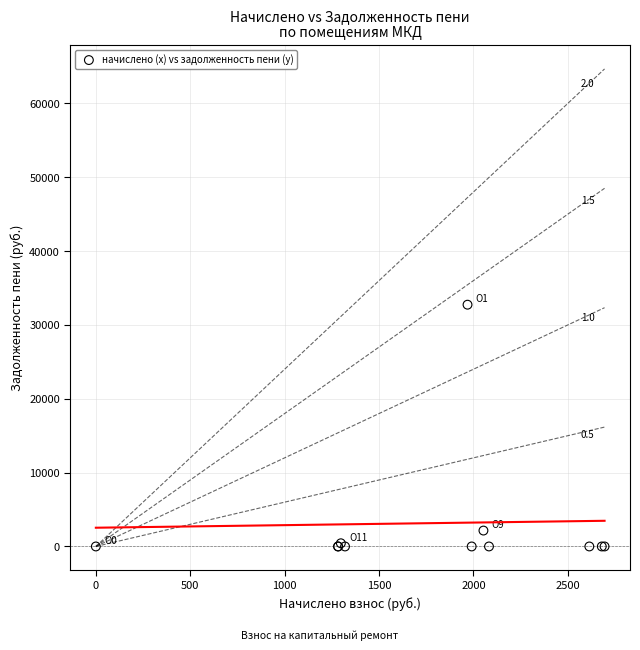

What Y value in the scatter plot is closest to 16370?

2153.2